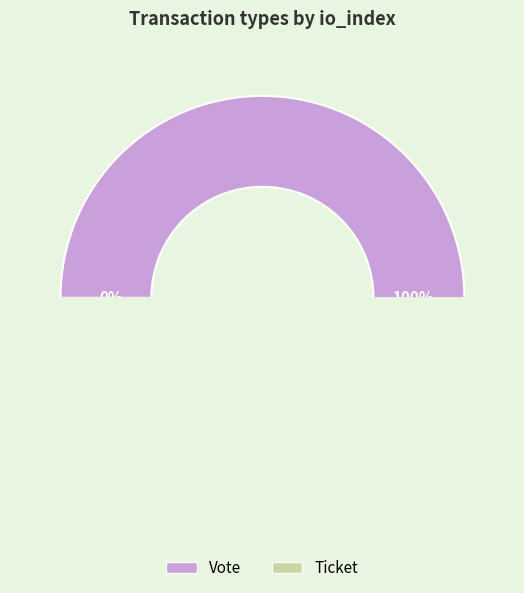

What percentage is NOT represented by Ticket?

100.0%